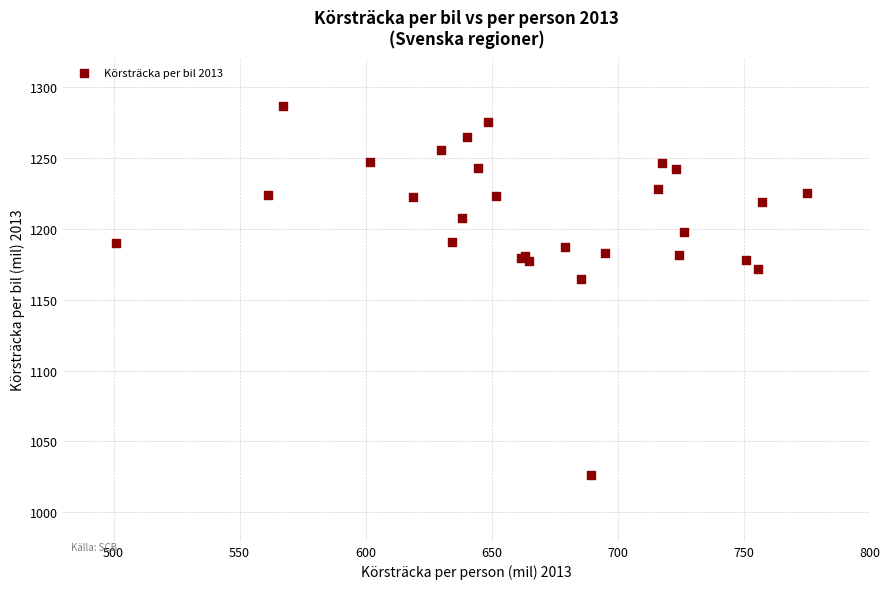

What Y value in the scatter plot is closest to 1156?

1164.4